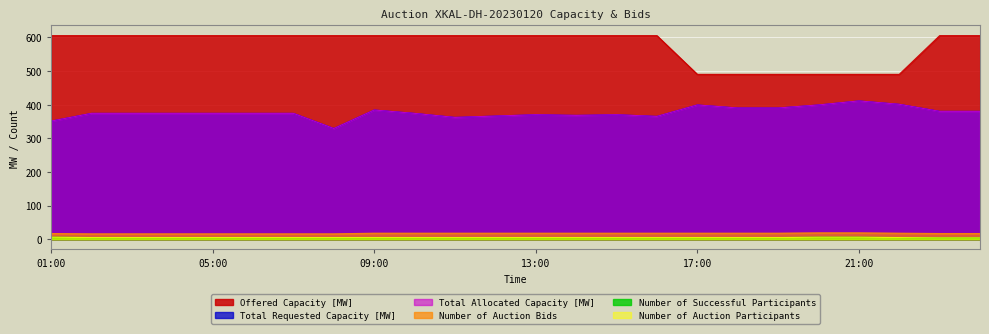

Is it true that Number of Auction Participants equals 5 at 13:00?

True